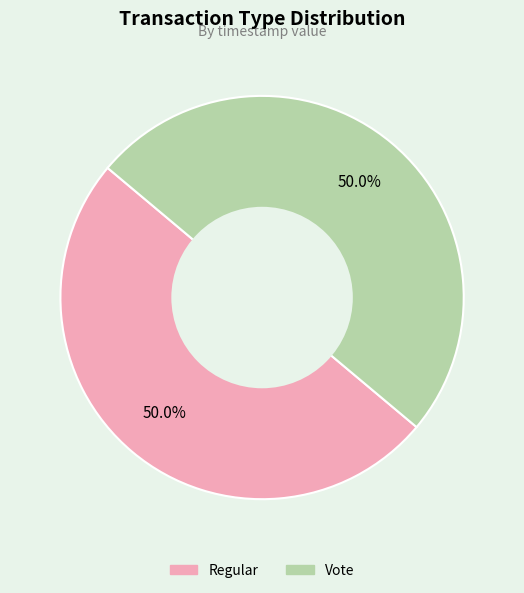

What is the ratio of the value at Vote to the value at Regular?

1.0